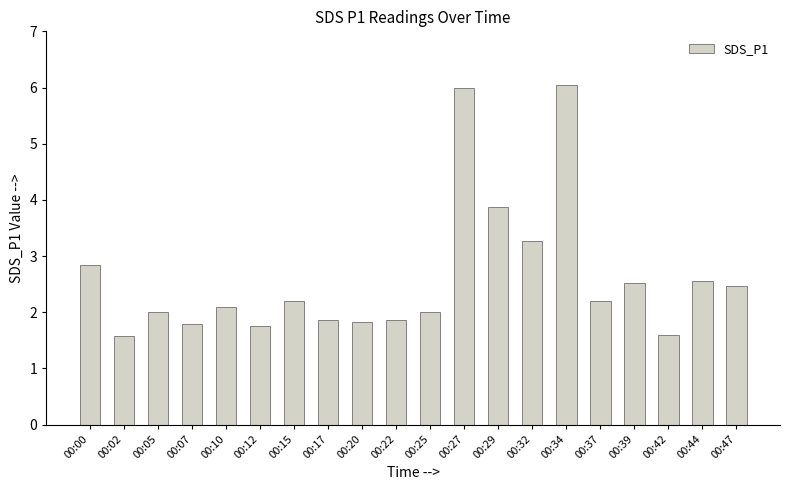

True or false: the data shows 2.6 at 00:42.

False